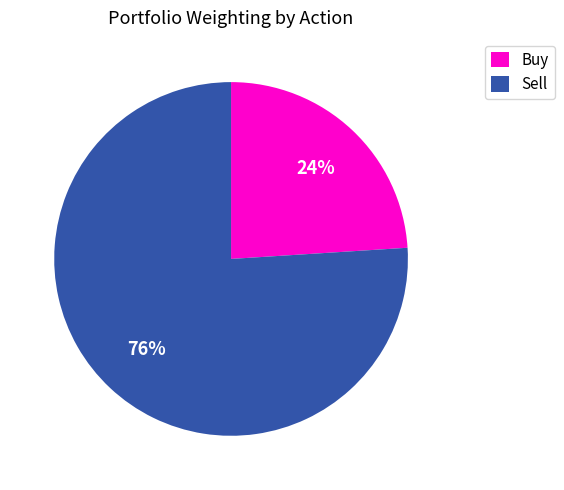

Is there any slice that represents more than half of the pie?

Yes